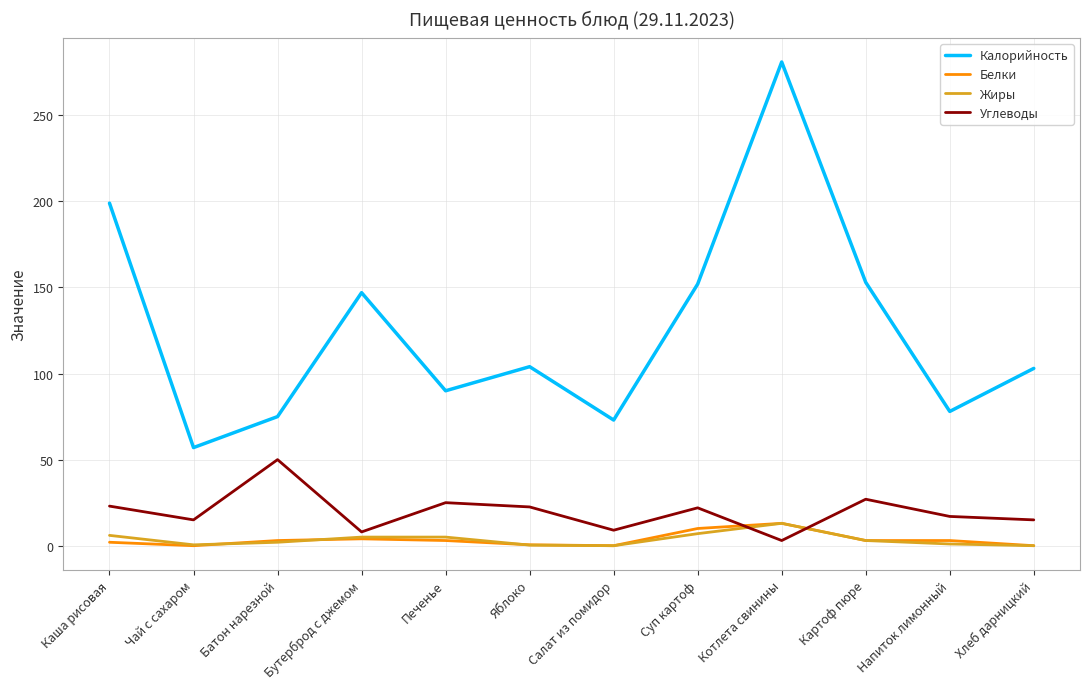

At which category is the sum across all series the highest?

Котлета свинины